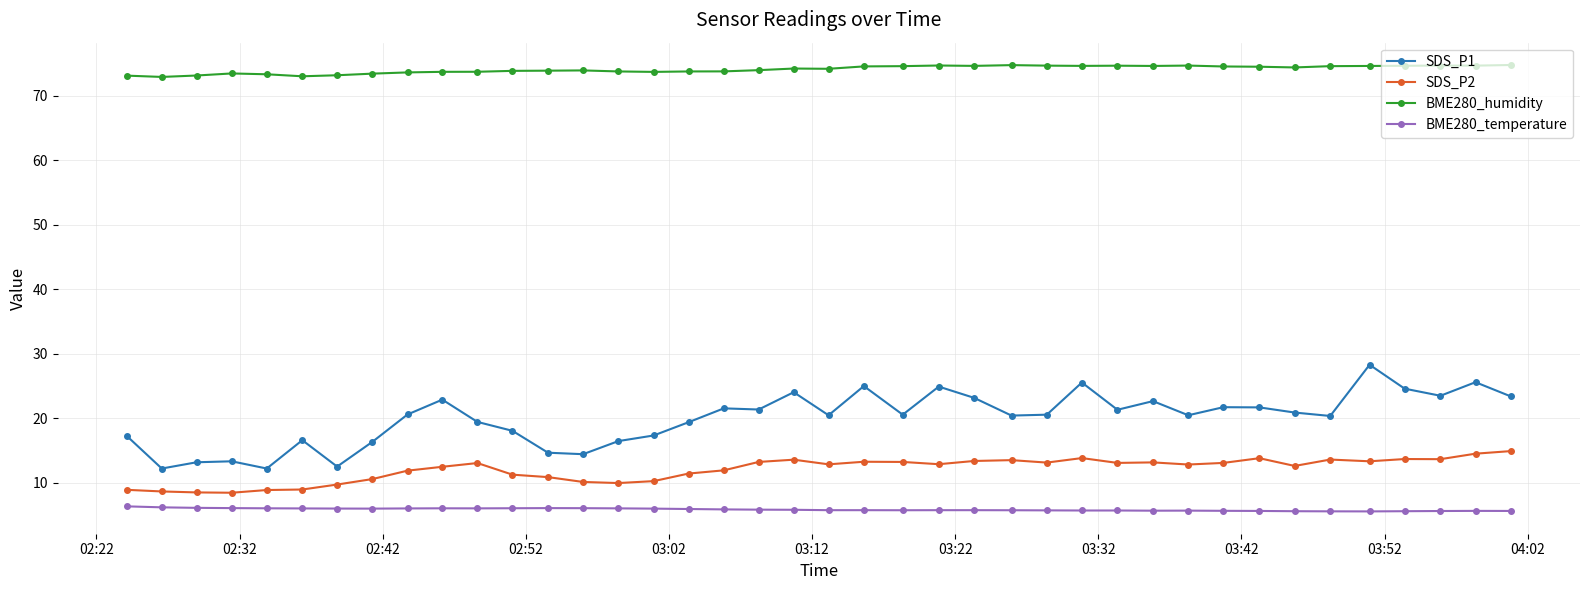

What is the sum of all BME280_temperature values?

235.1